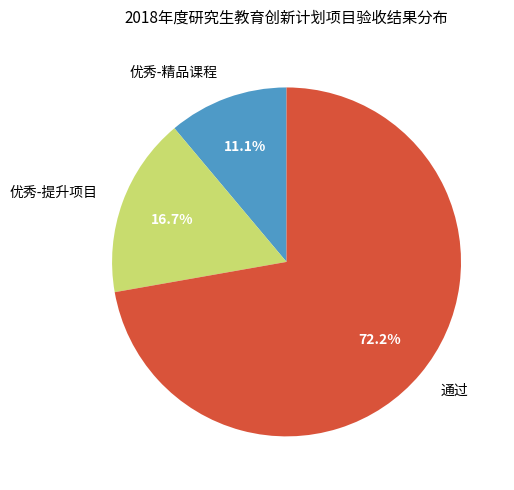

Rank the categories by value from highest to lowest.

通过, 优秀-提升项目, 优秀-精品课程